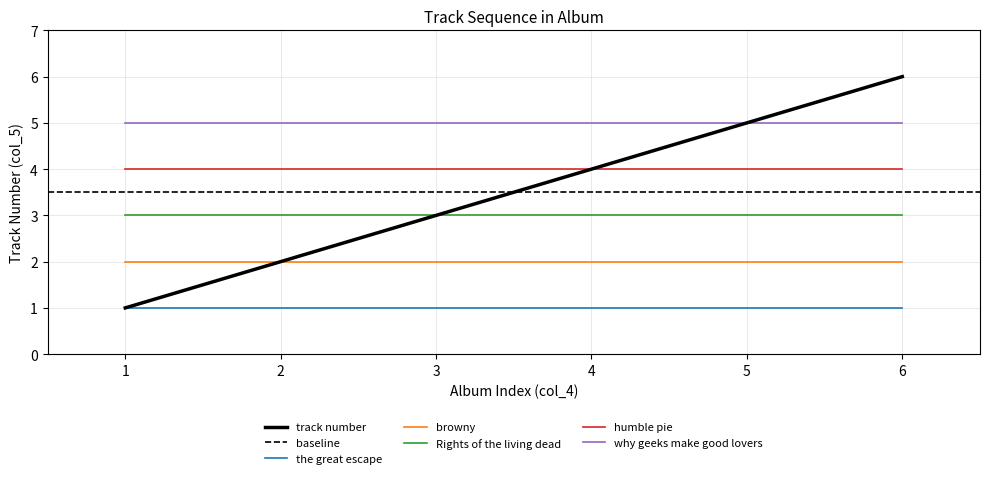

Reading right to left, extract all data points from this chart.

6	5	4	3	2	1